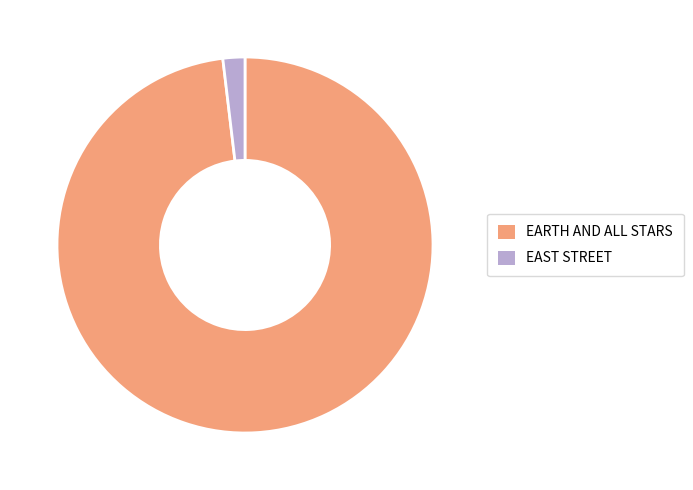

Which category accounts for the majority?

EARTH AND ALL STARS